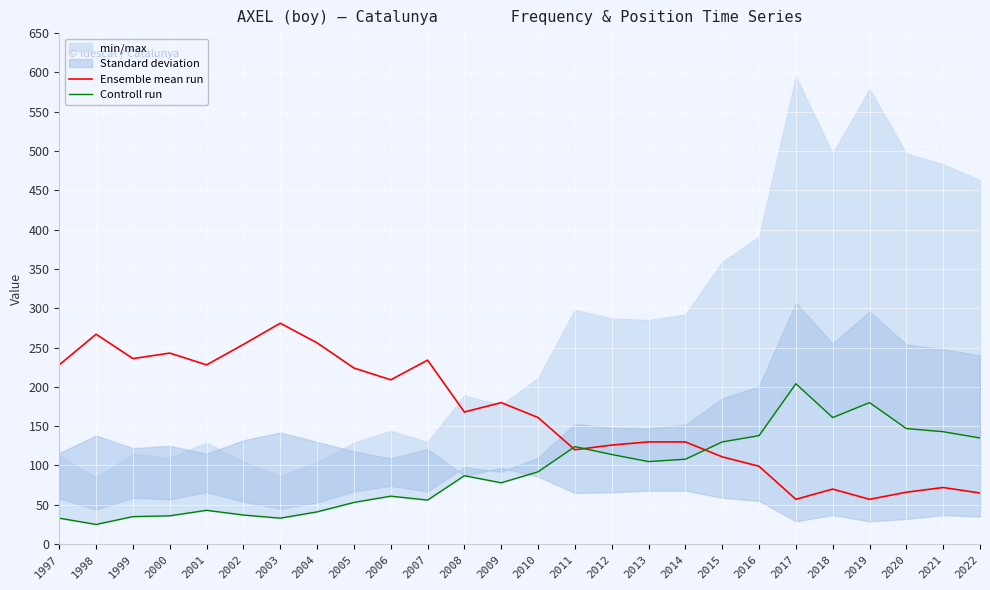

Reading left to right, transcribe all the data shown in this chart.

Ensemble mean run: 1997=228	1998=267	1999=236	2000=243	2001=228	2002=254	2003=281	2004=256	2005=224	2006=209	2007=234	2008=168	2009=180	2010=161	2011=120	2012=126	2013=130	2014=130	2015=111	2016=99	2017=57	2018=70	2019=57	2020=66	2021=72	2022=65
Controll run: 1997=33	1998=25	1999=35	2000=36	2001=43	2002=37	2003=33	2004=41	2005=53	2006=61	2007=56	2008=87	2009=78	2010=92	2011=124	2012=114	2013=105	2014=108	2015=130	2016=138	2017=204	2018=161	2019=180	2020=147	2021=143	2022=135